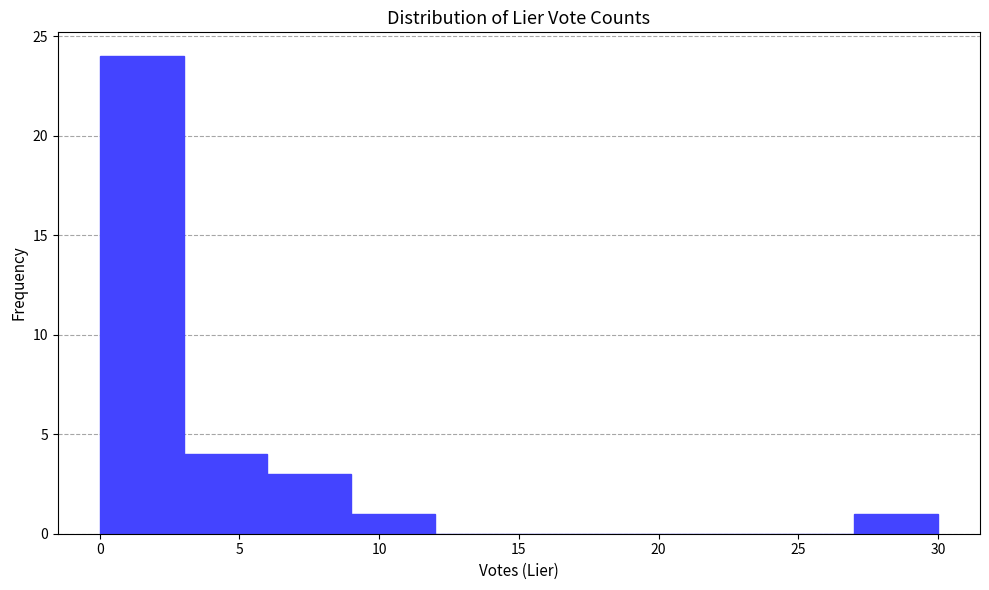

Reading left to right, list every bar in this chart as the range it spans on the x-axis followed by its height. The values are not printed on the chart, so give them approximately, as read against the axis.

0 to 3: 24
3 to 6: 4
6 to 9: 3
9 to 12: 1
12 to 15: 0
15 to 18: 0
18 to 21: 0
21 to 24: 0
24 to 27: 0
27 to 30: 1